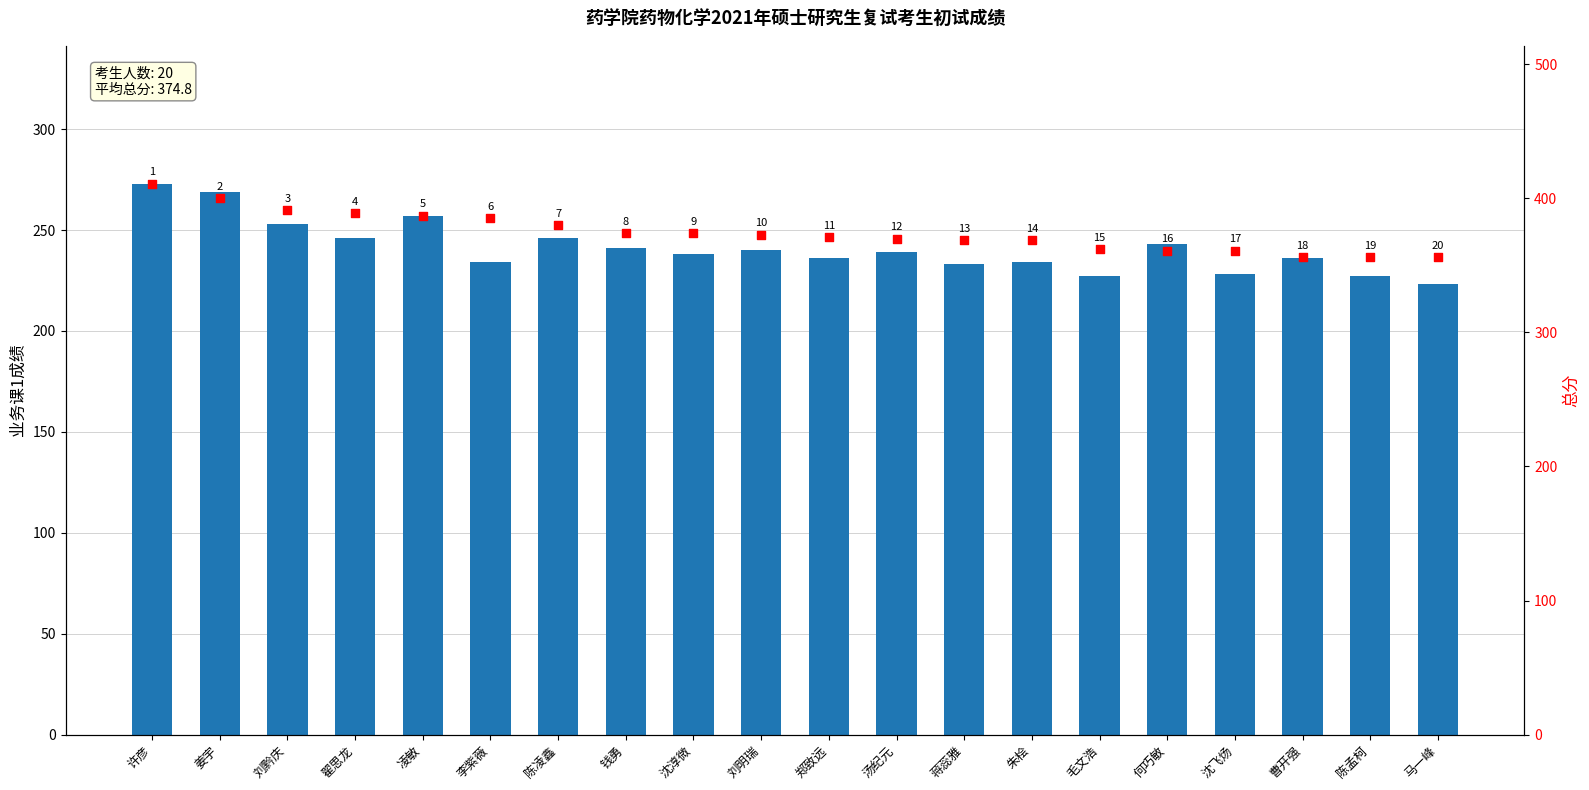

At how many categories does at least one series exceed 306?

20